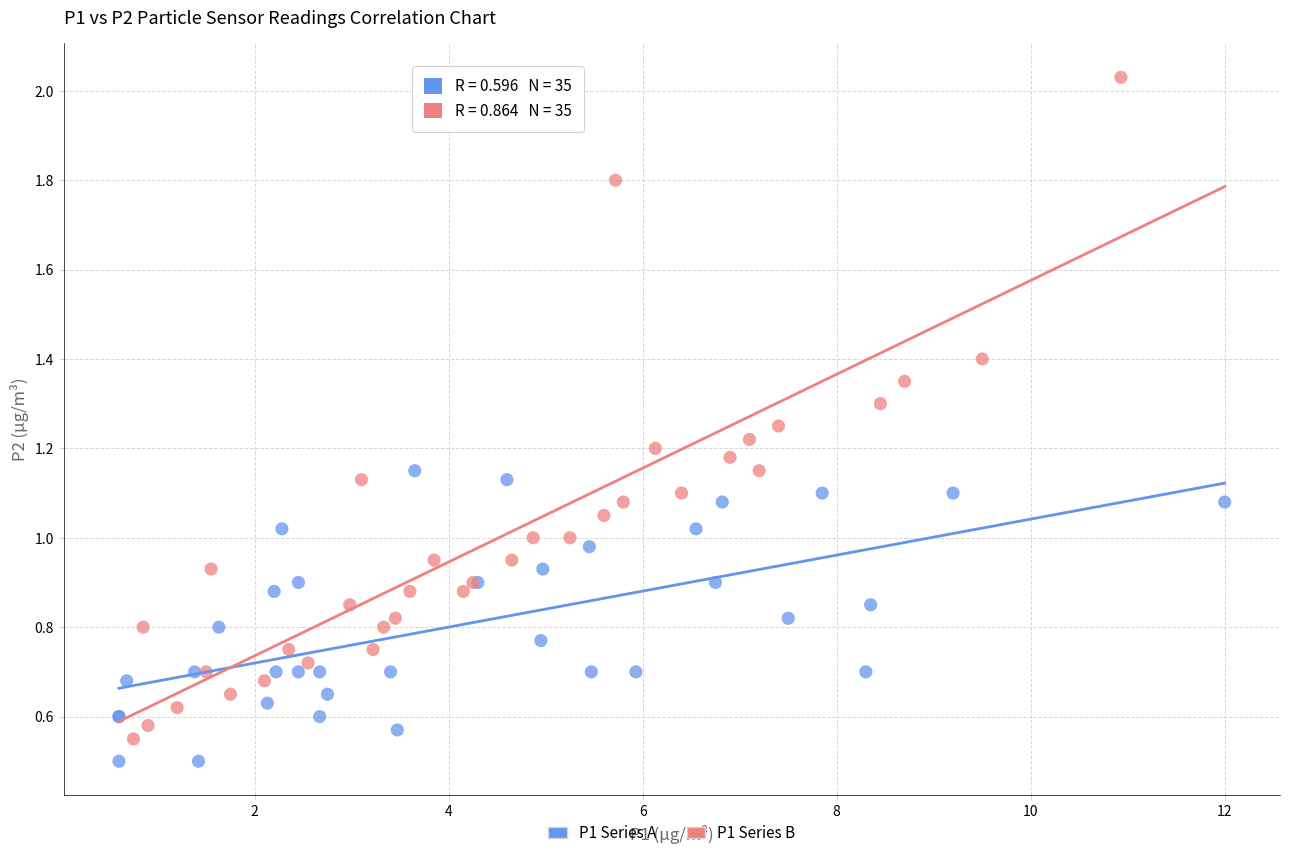

Which series reaches the maximum Y coordinate?

P1 Series B